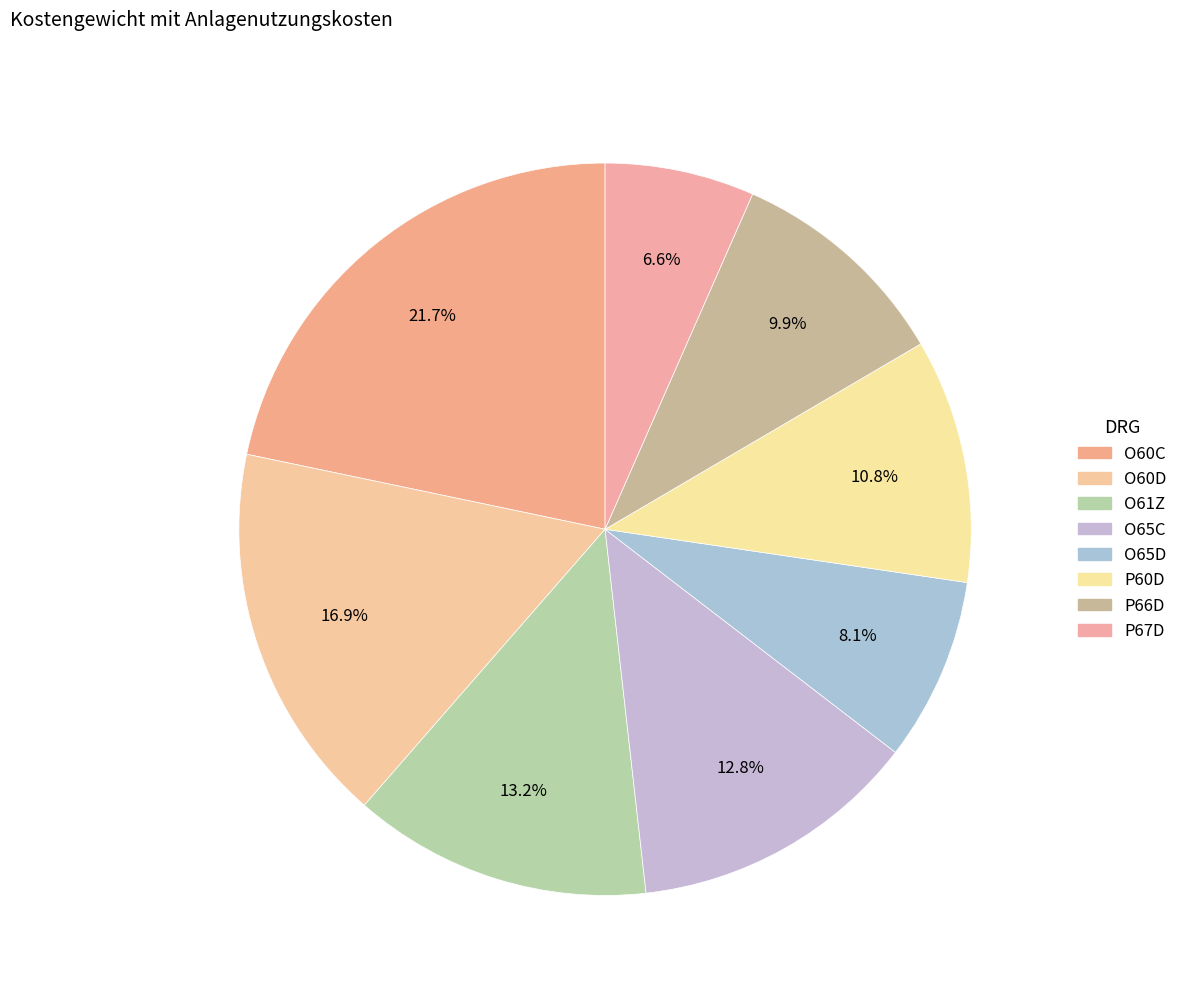

Rank the categories by value from lowest to highest.

P67D, O65D, P66D, P60D, O65C, O61Z, O60D, O60C